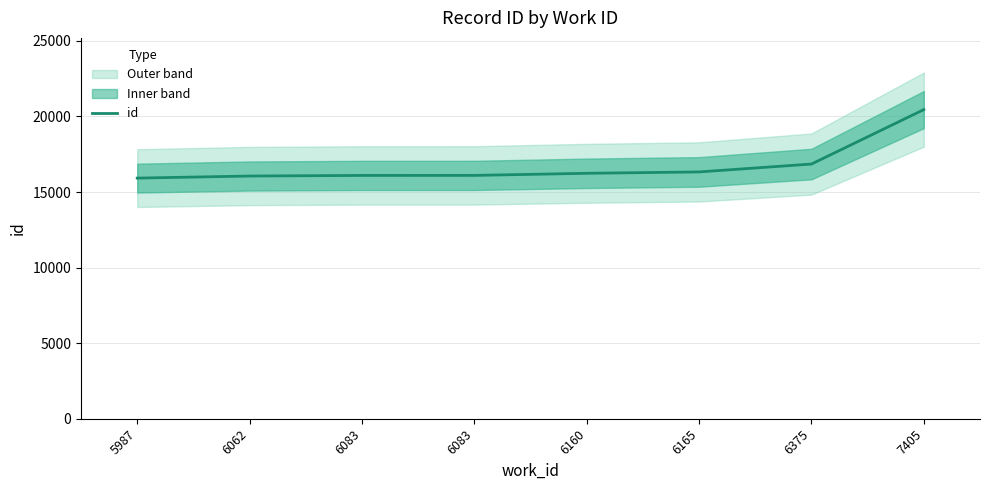

What is the change in value from 6083 to 6375?

+753